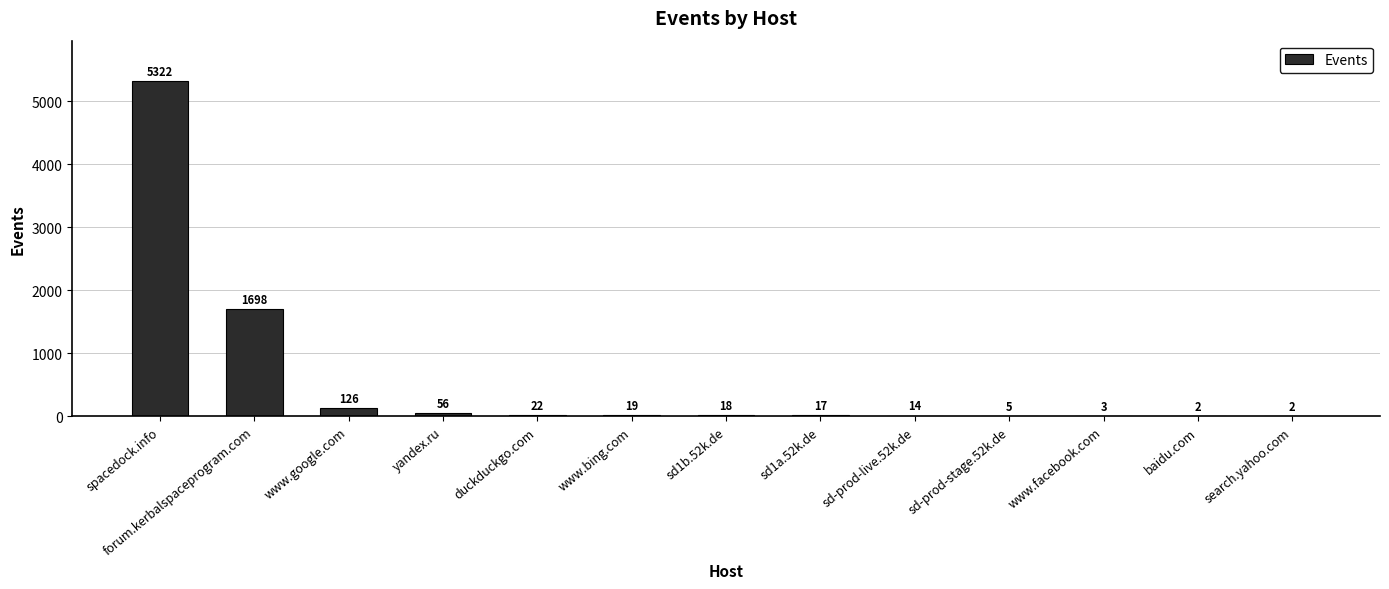

What is the greatest value displayed?

5322